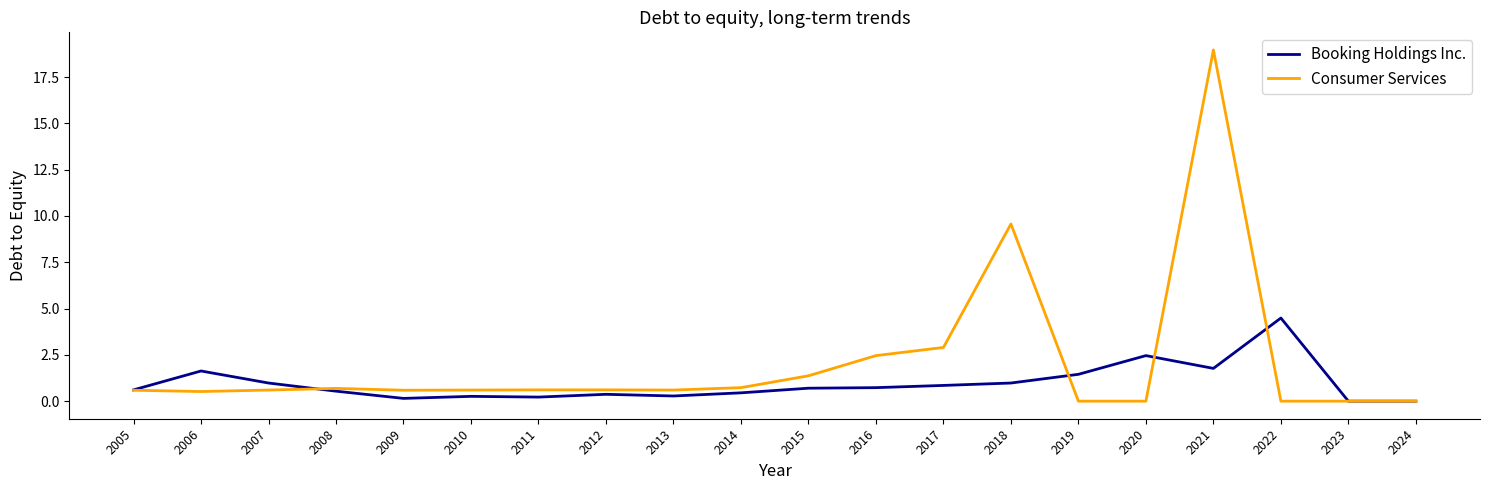

What is the difference between the maximum and minimum values in the Booking Holdings Inc. series?

4.5